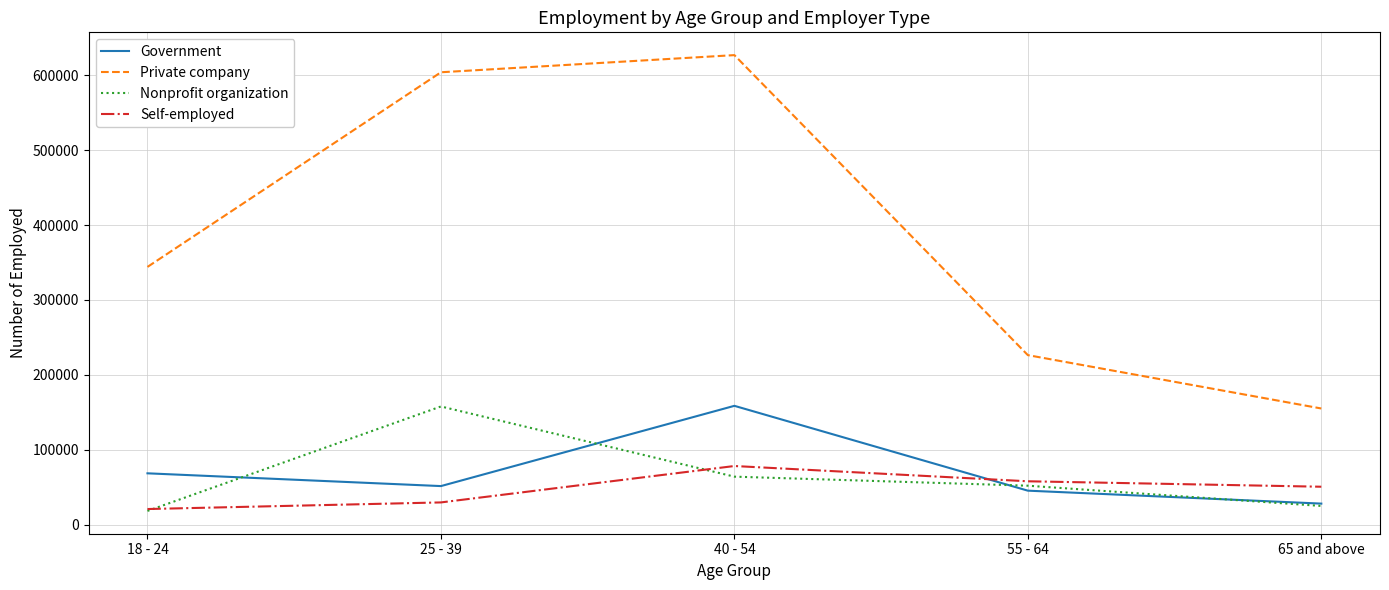

Which series has the widest spread of values?

Private company